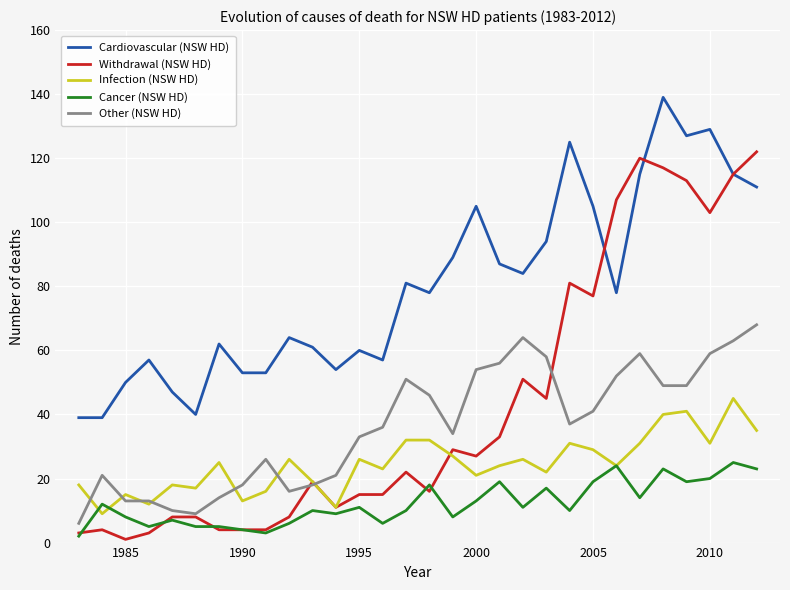

Which series has the widest spread of values?

Withdrawal (NSW HD)